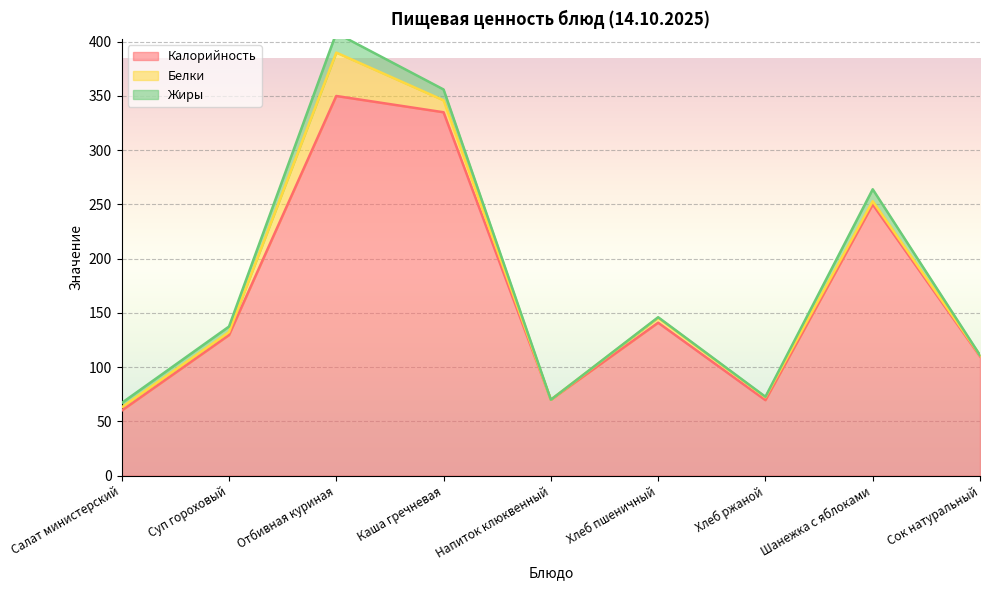

What value does the Жиры series have at Каша гречневая?

10.0